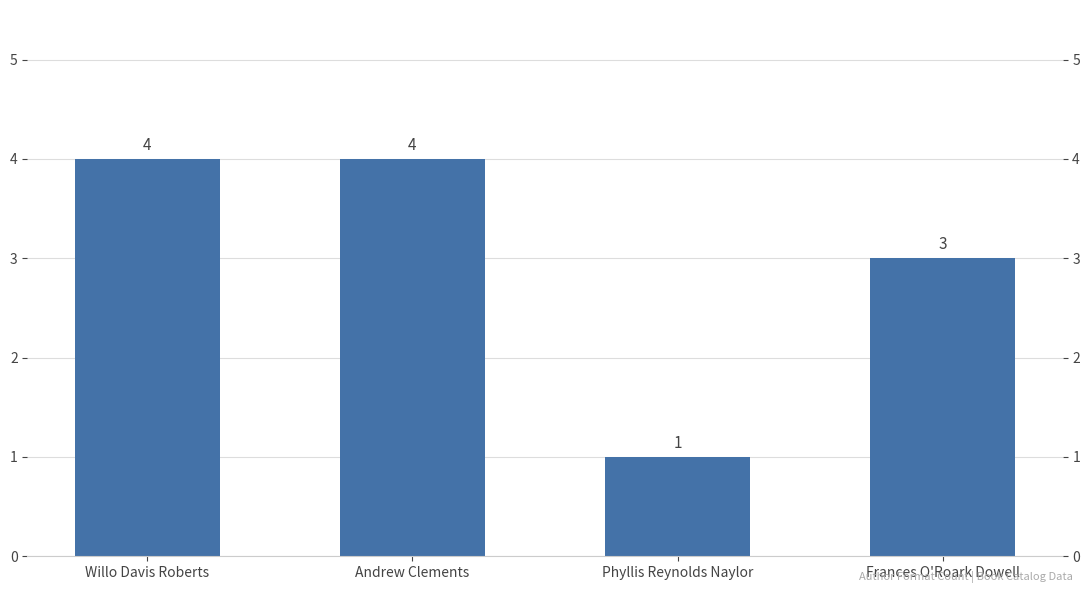

The value at Willo Davis Roberts is 4. True or false?

True